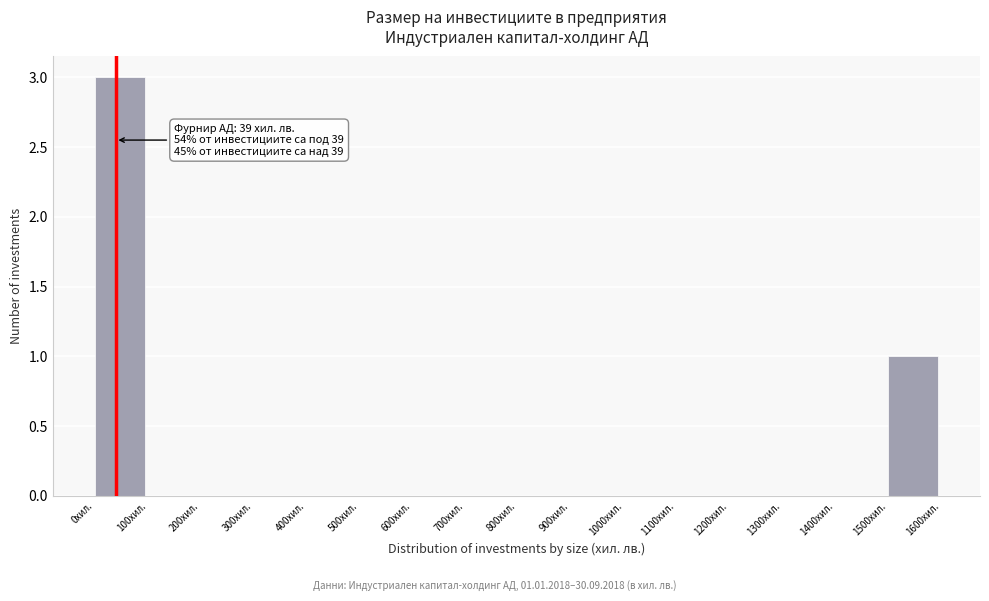

Which range on the x-axis has the tallest bar?

0 to 100